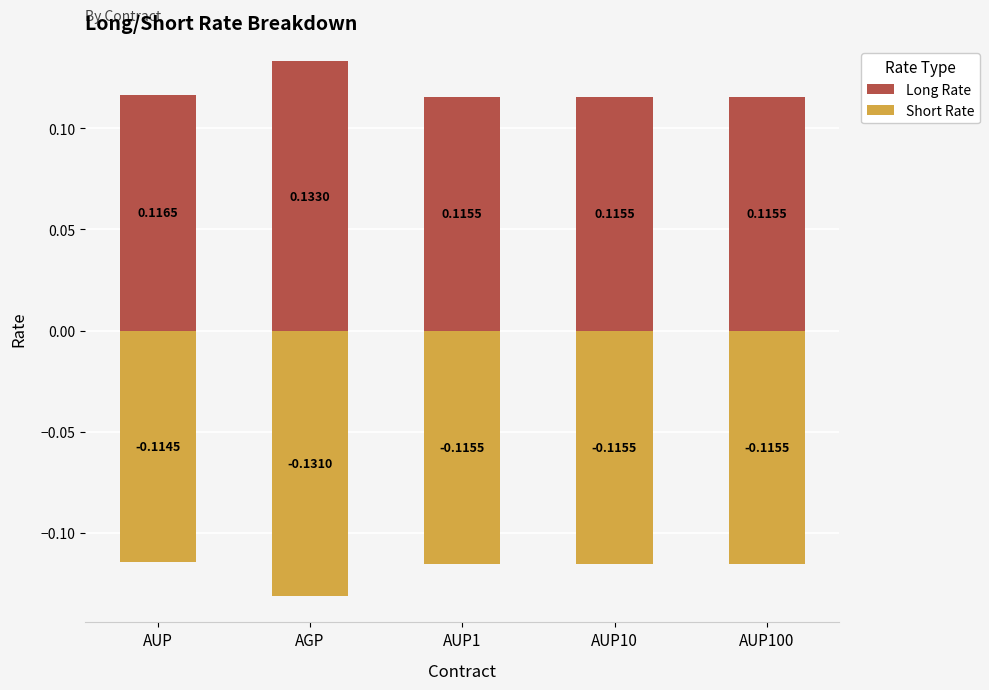

Which series has the largest range (max minus min)?

Long Rate